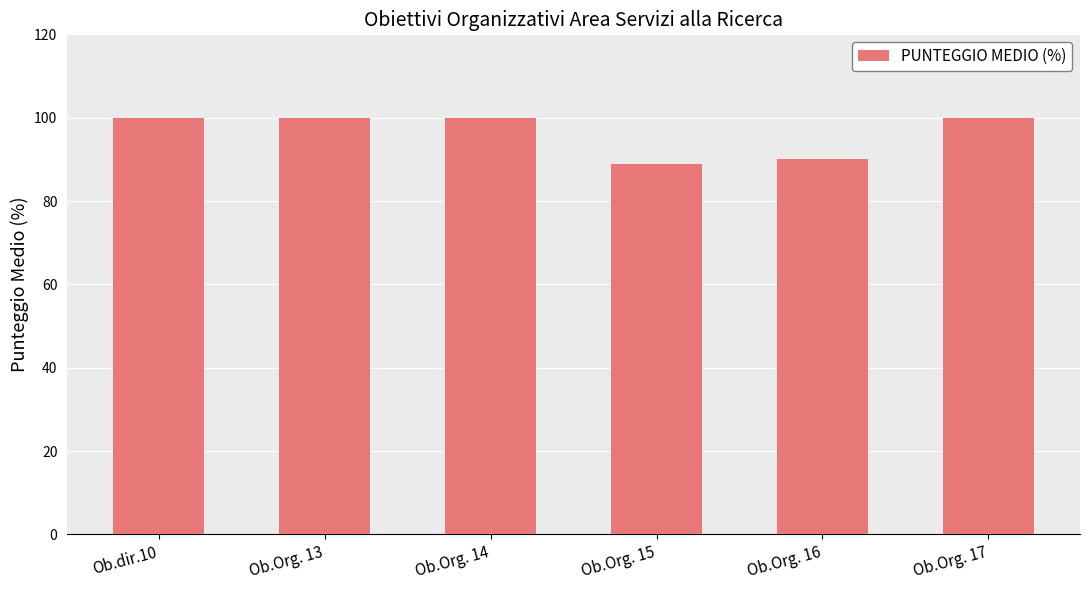

What position from the left is Ob.Org. 16?

5